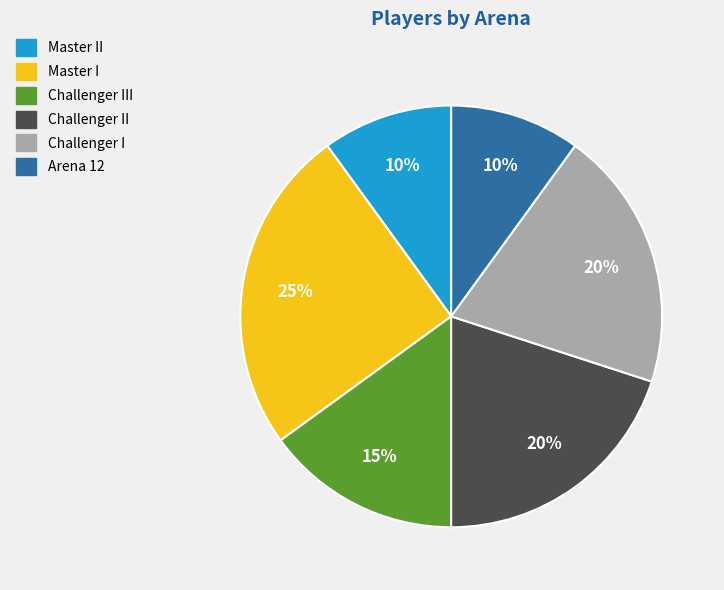

To the nearest percent, what portion does Arena 12 represent?

10%